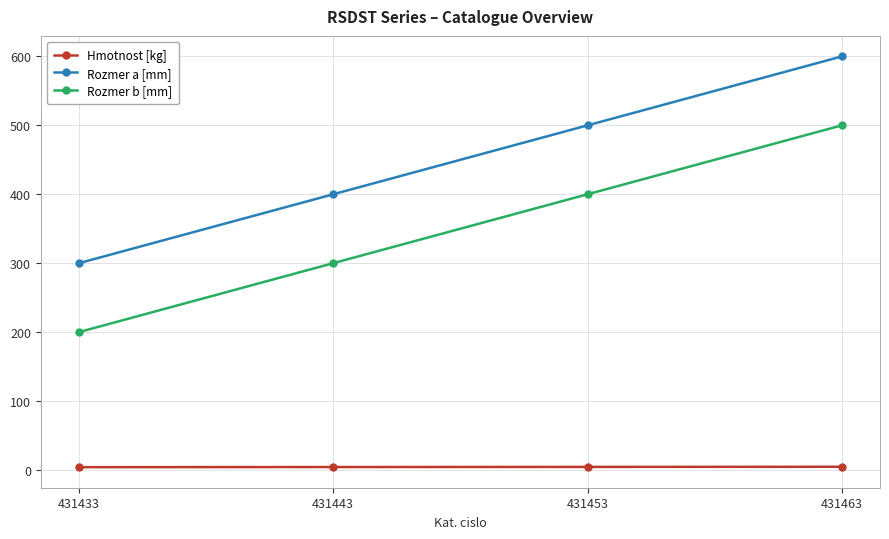

What is the difference between the highest and lowest values at 431453?

495.6